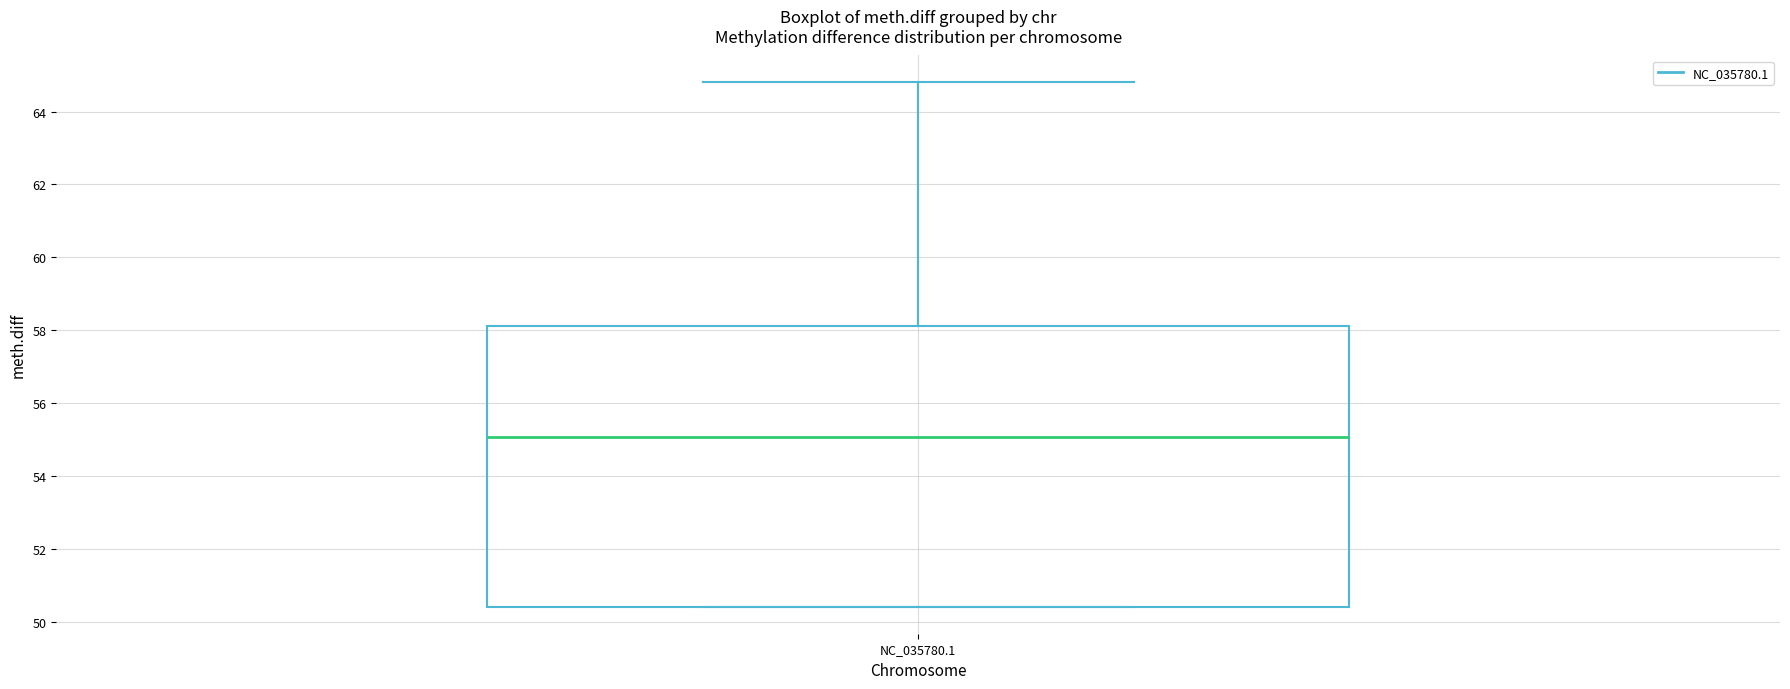

Transcribe this box plot: give where the median line is, the range the box spans, and where the two whiskers end, as read against the y-axis. The values are not printed on the chart, so give them approximately, as read against the axis.

median 55.0, box 50.4 to 58.2, whiskers 50.4 to 64.8